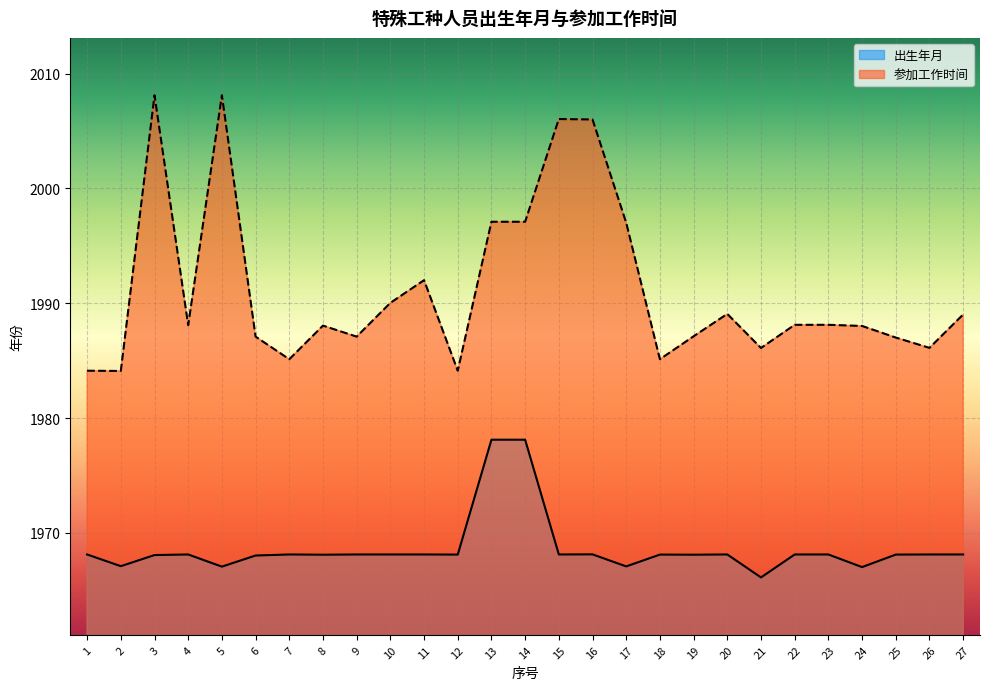

True or false: 出生年月 and 参加工作时间 intersect in this chart.

False